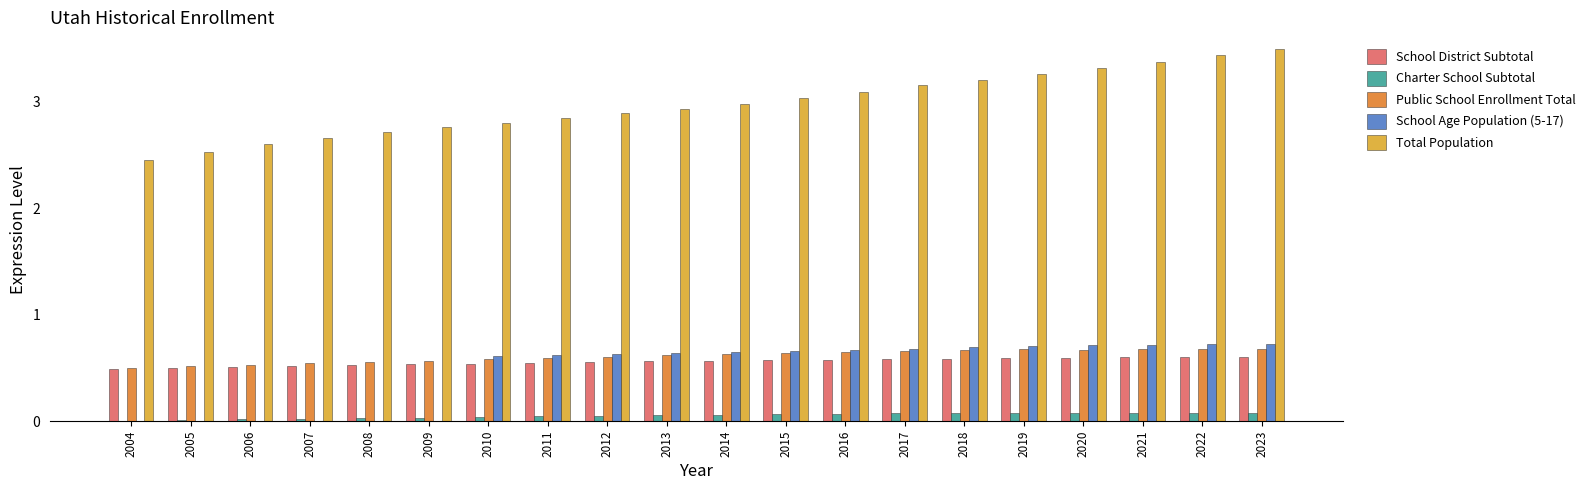

The value of Charter School Subtotal at 2020 is 0.1. True or false?

True